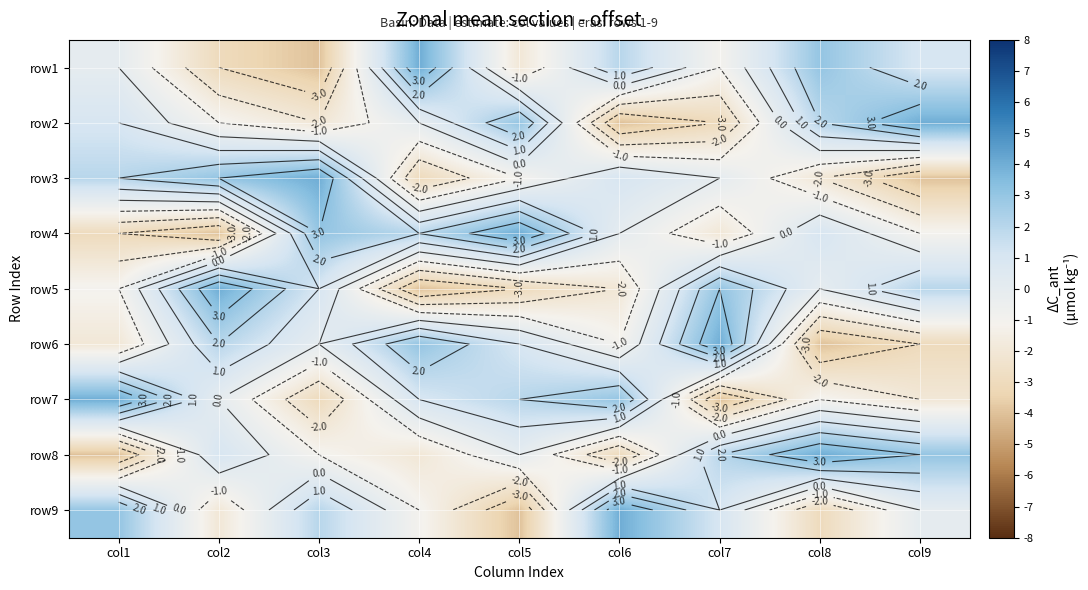

Is the value of row2 at col1 greater than the value of row7 at col4?

No